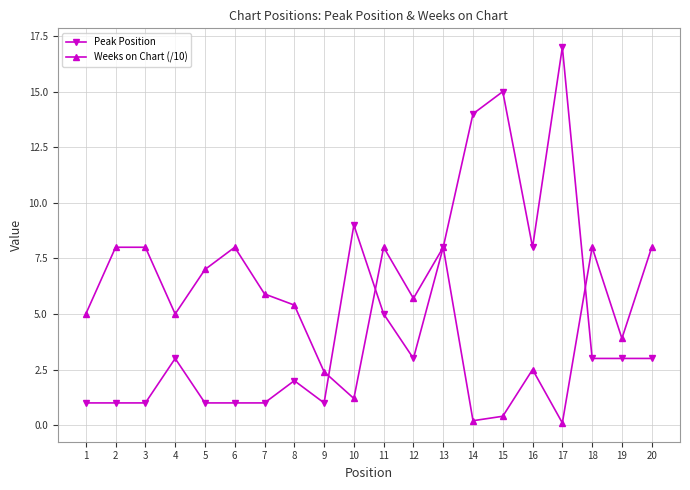

Is it true that Peak Position equals 1.0 at 6?

True